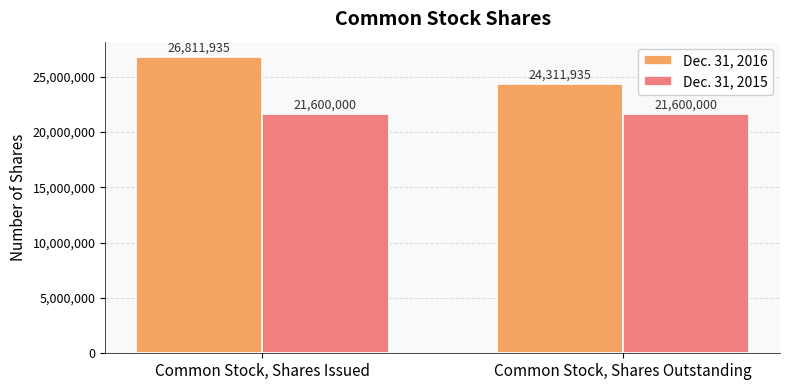

What is the average value of the Dec. 31, 2016 series?

25561935